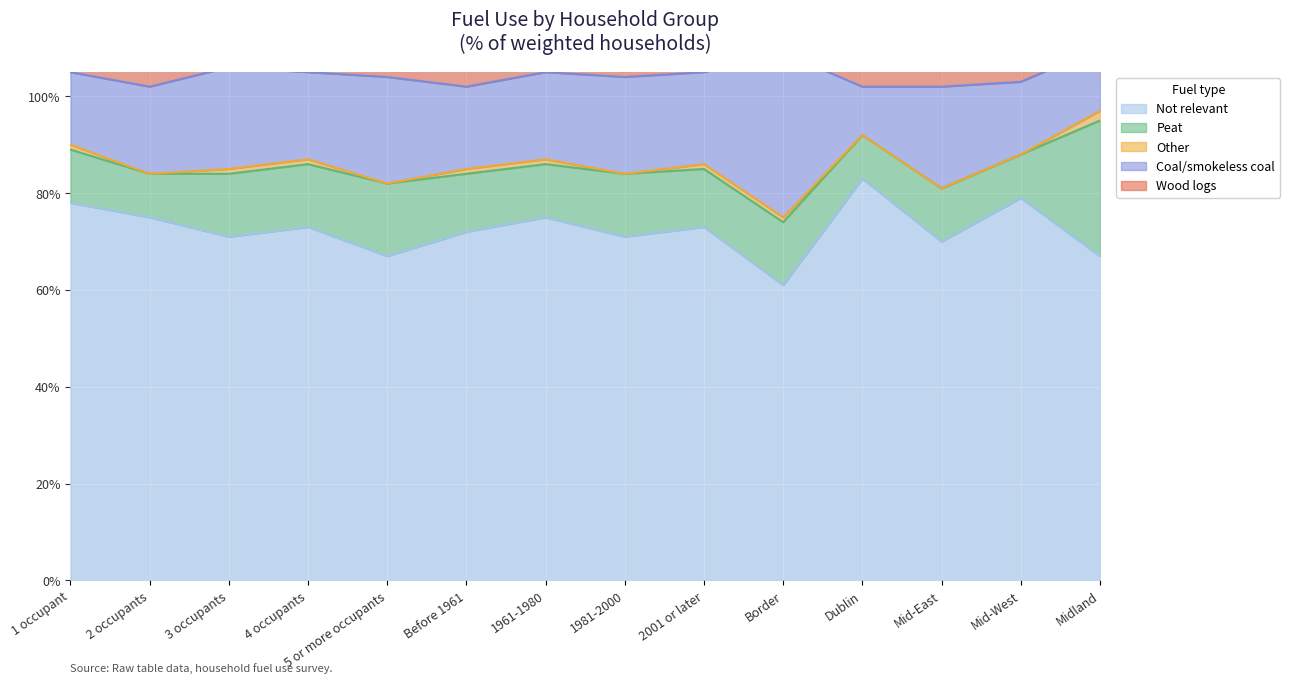

How many lines are shown in the chart?

5